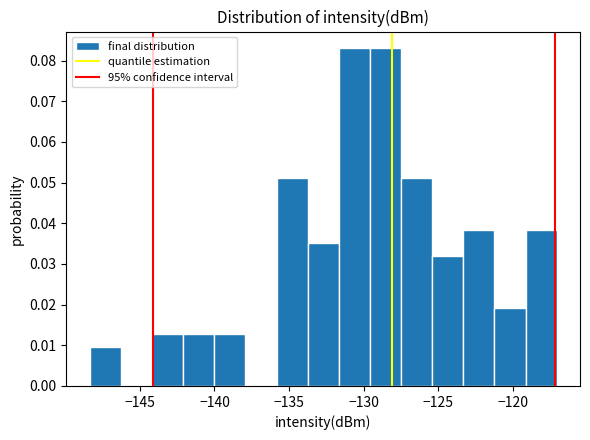

Reading left to right, list every bar in this chart as the range it spans on the x-axis followed by its height. Neither the bar edges nor the heights are printed on the chart, so give them approximately, as read against the axes.

-148.5 to -146.5: 0.010
-146.5 to -144.0: 0
-144.0 to -142.0: 0.013
-142.0 to -140.0: 0.013
-140.0 to -138.0: 0.013
-138.0 to -136.0: 0
-136.0 to -133.5: 0.051
-133.5 to -131.5: 0.035
-131.5 to -129.5: 0.083
-129.5 to -127.5: 0.083
-127.5 to -125.5: 0.051
-125.5 to -123.5: 0.032
-123.5 to -121.0: 0.038
-121.0 to -119.0: 0.019
-119.0 to -117.0: 0.038